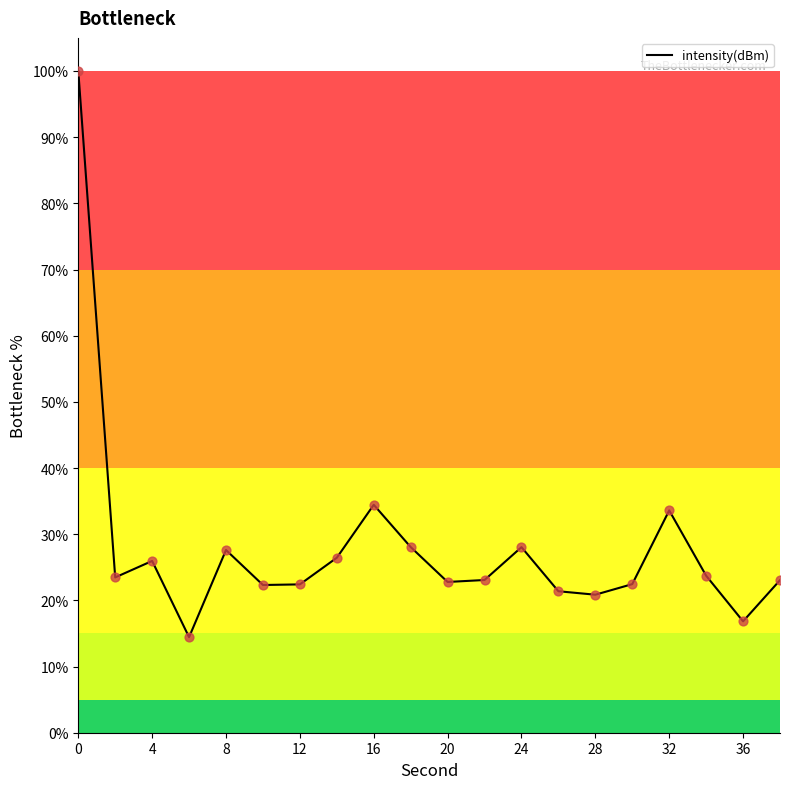

What is the difference between the maximum and minimum values?

85.6